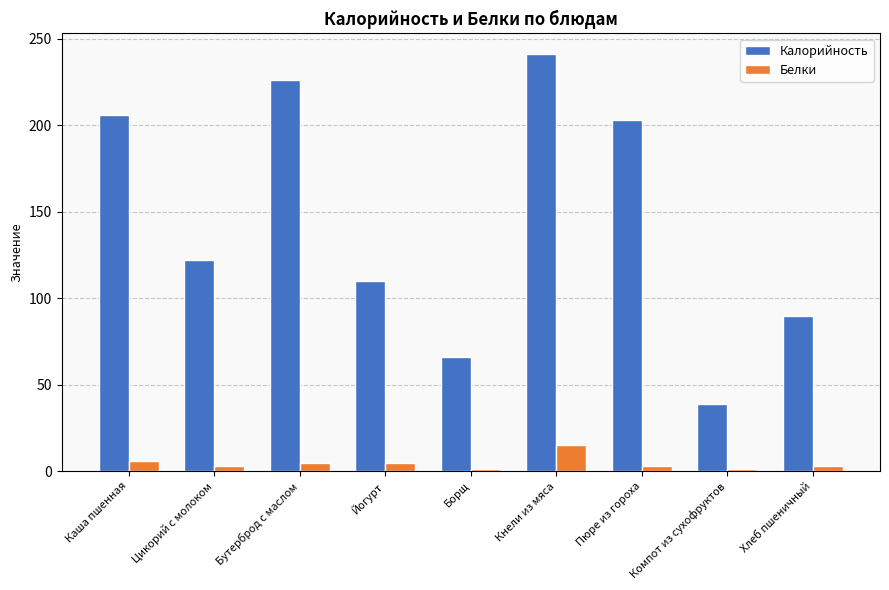

What is the sum of the Белки values at Хлеб пшеничный and Цикорий с молоком?

6